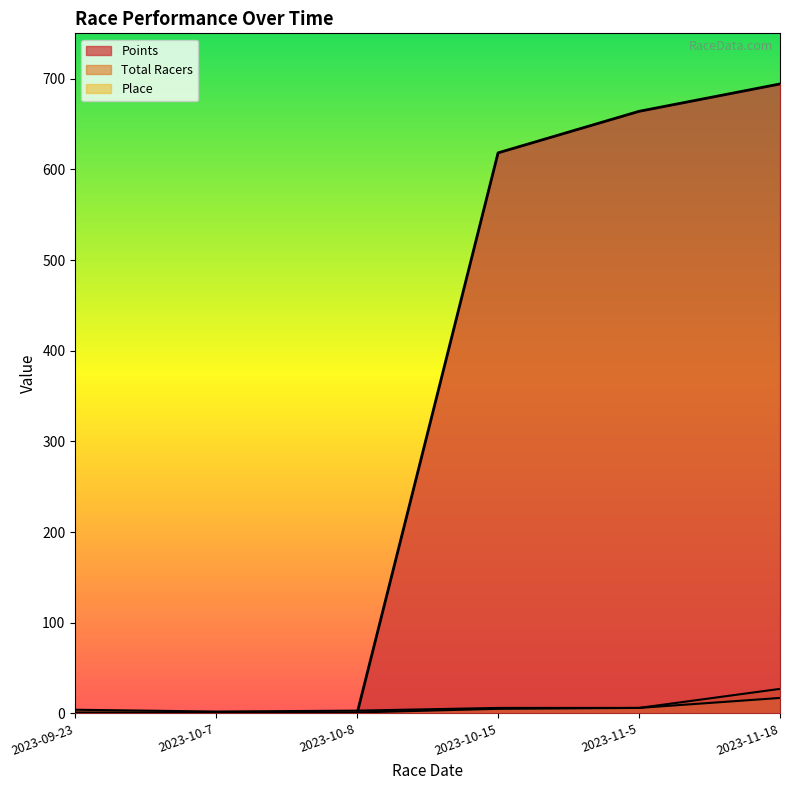

Count the number of data series in this chart.

3